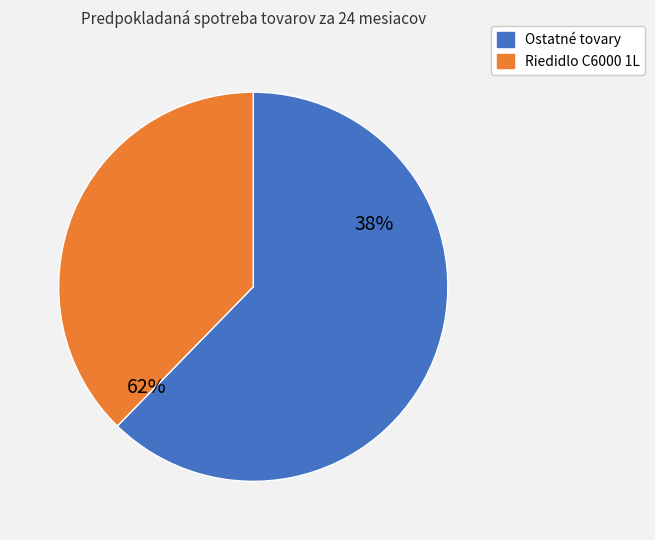

Is it true that Rukovat na valcek 15cm is 11% of the pie?

False